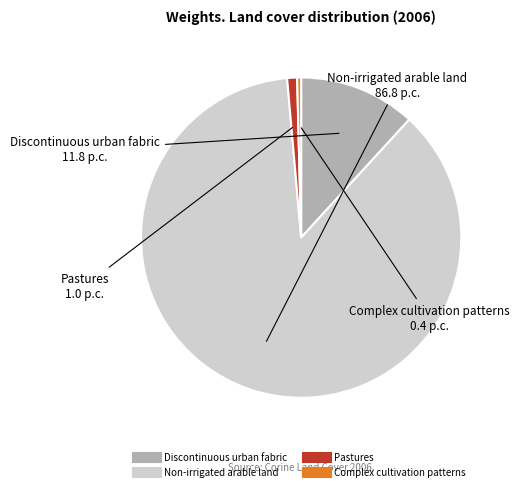

Between Pastures and Complex cultivation patterns, which is larger?

Pastures